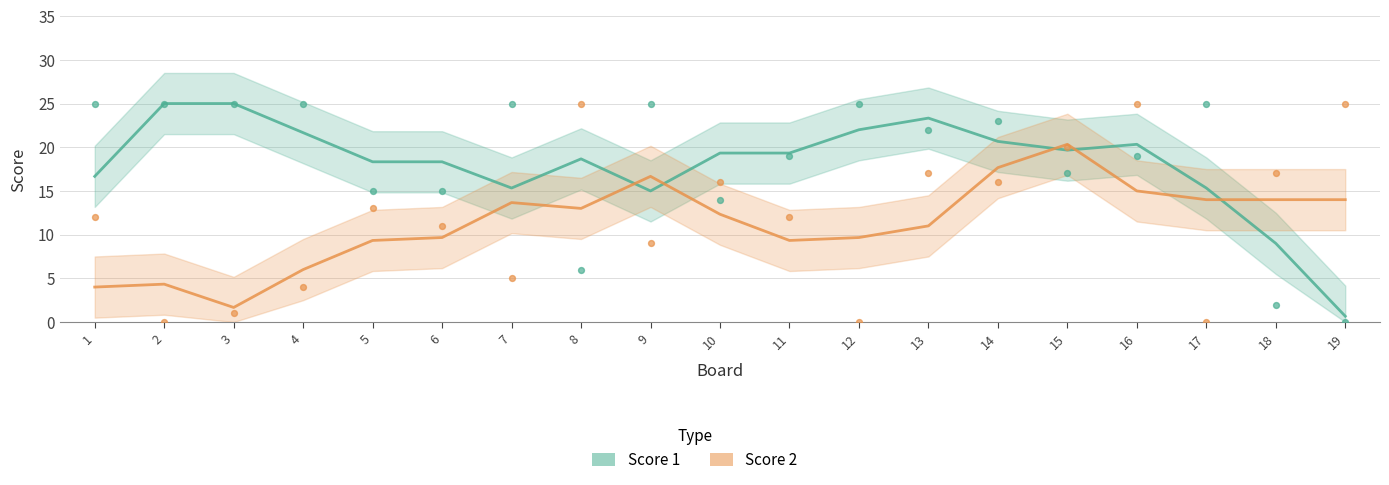

At which category is the sum across all series the highest?

15